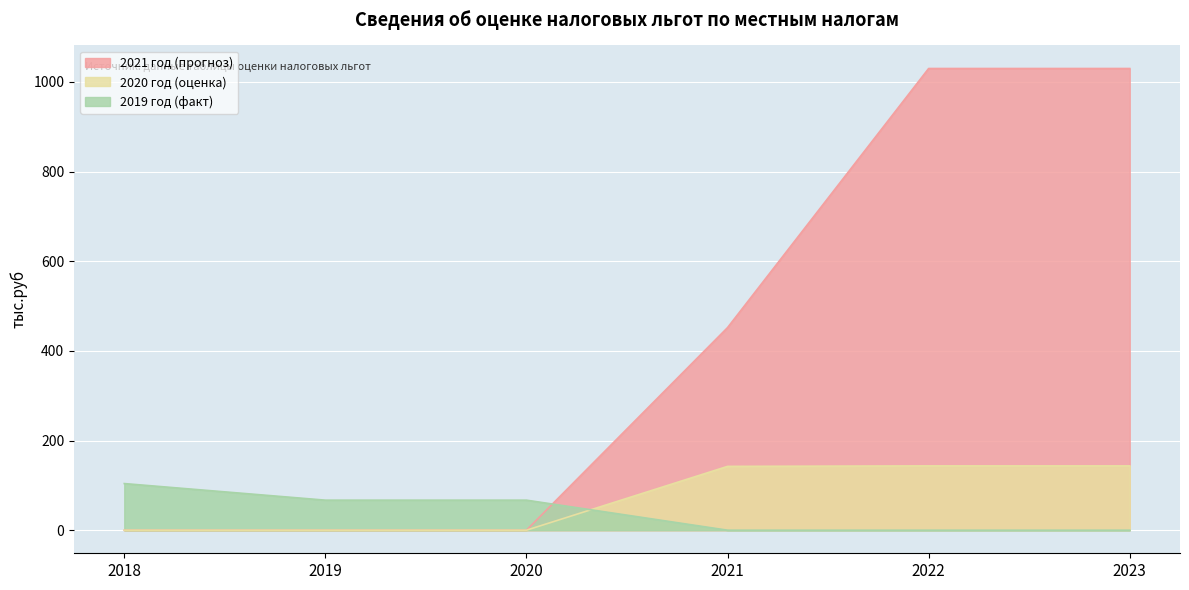

Which category has the lowest value in the 2019 год (факт) series?

2021